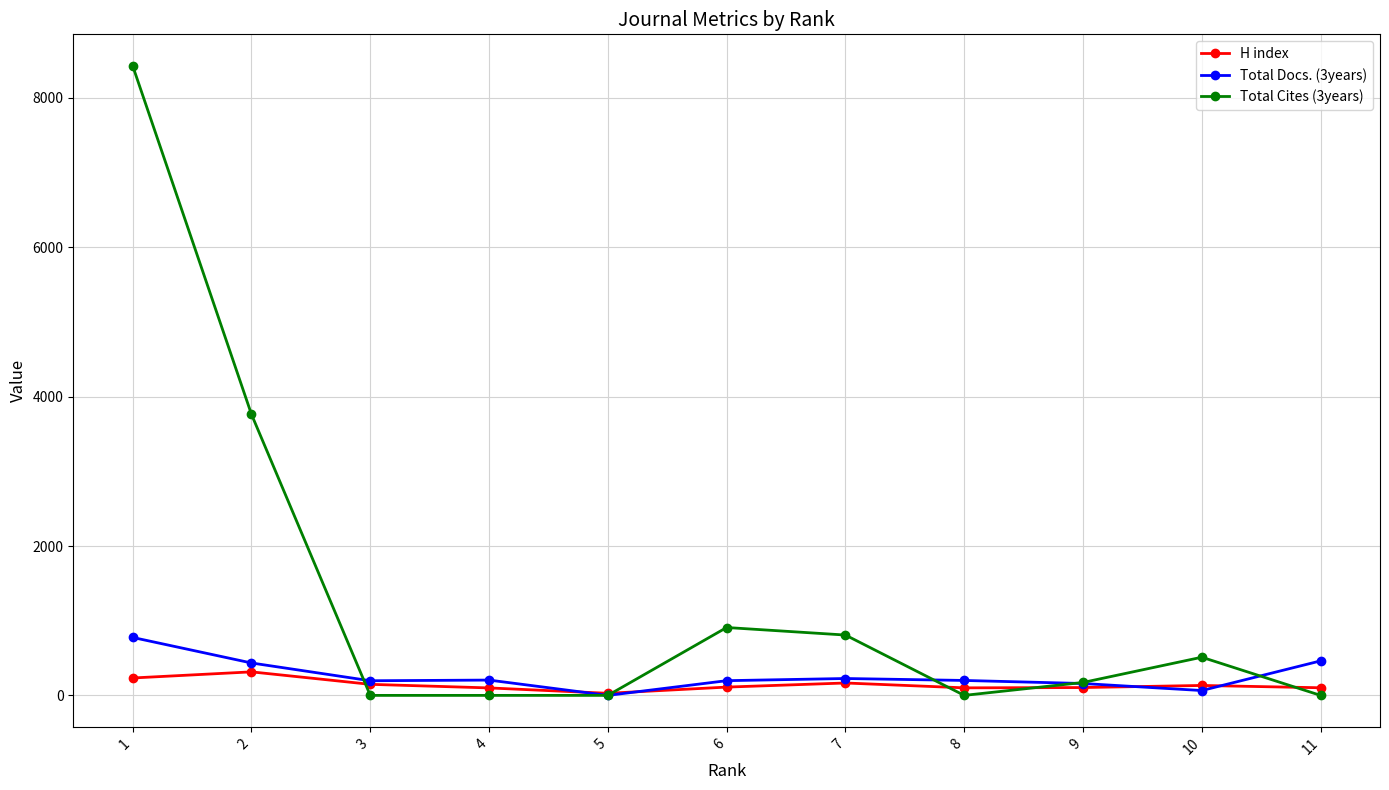

How many lines are shown in the chart?

3